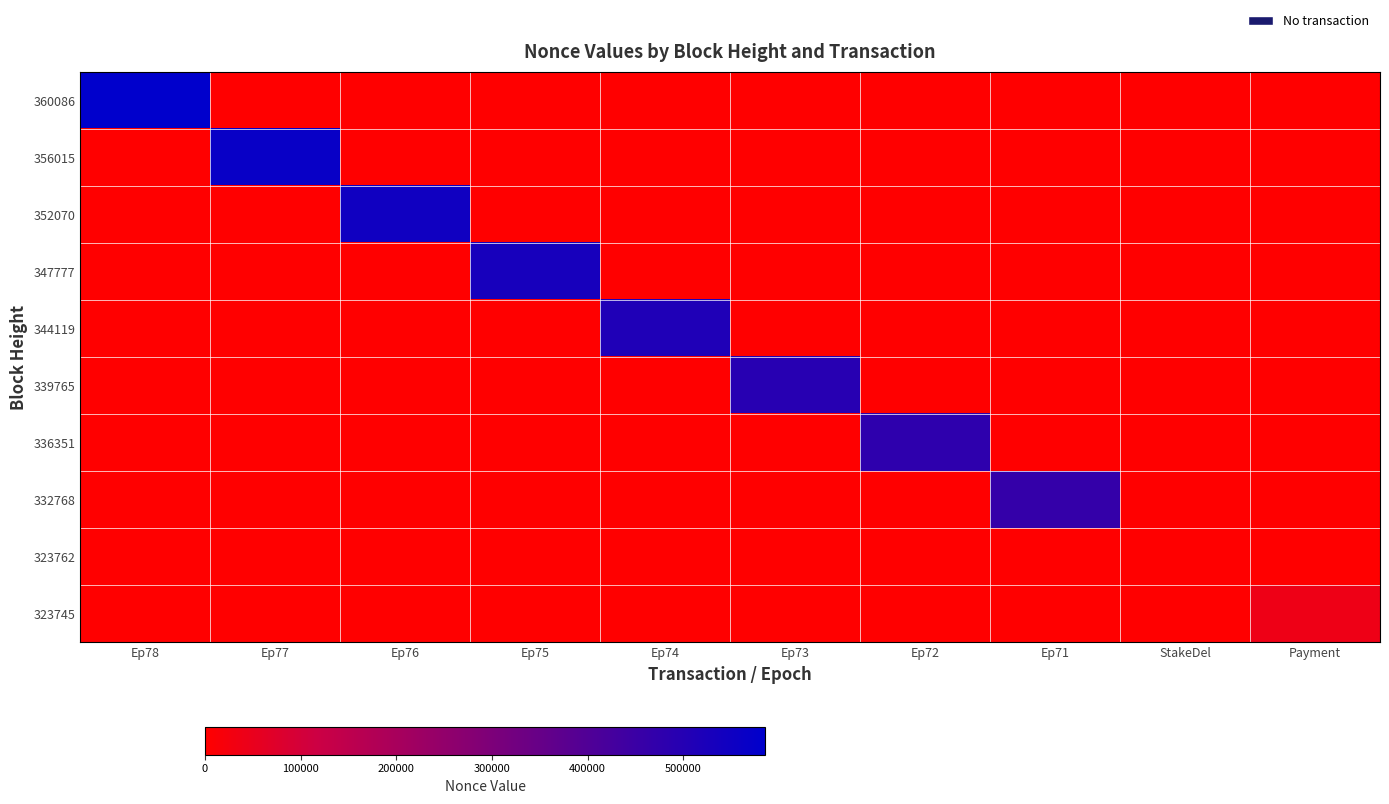

Which category has the highest value across all series?

Ep78